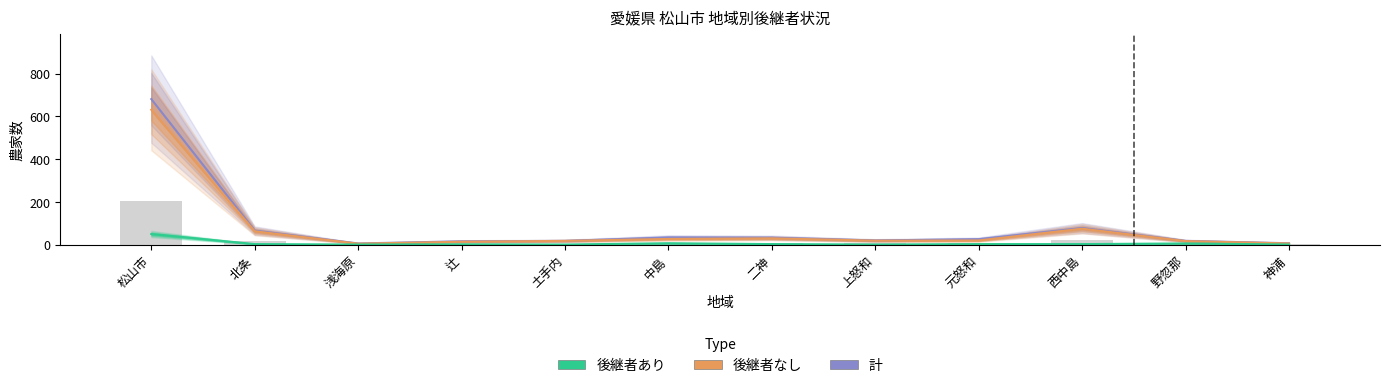

Which category has the highest value across all series?

松山市